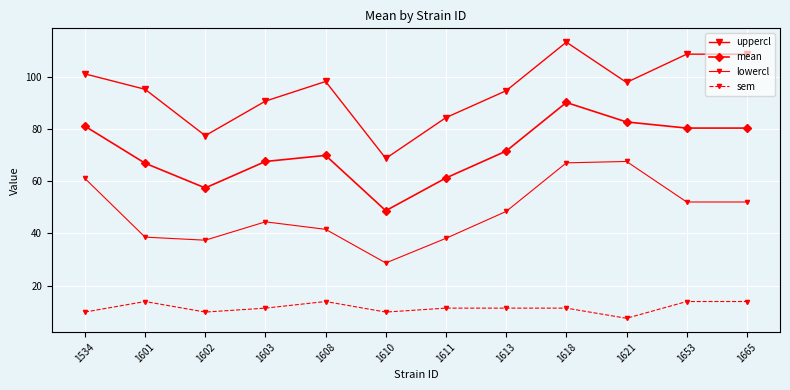

How many series are shown in this chart?

4